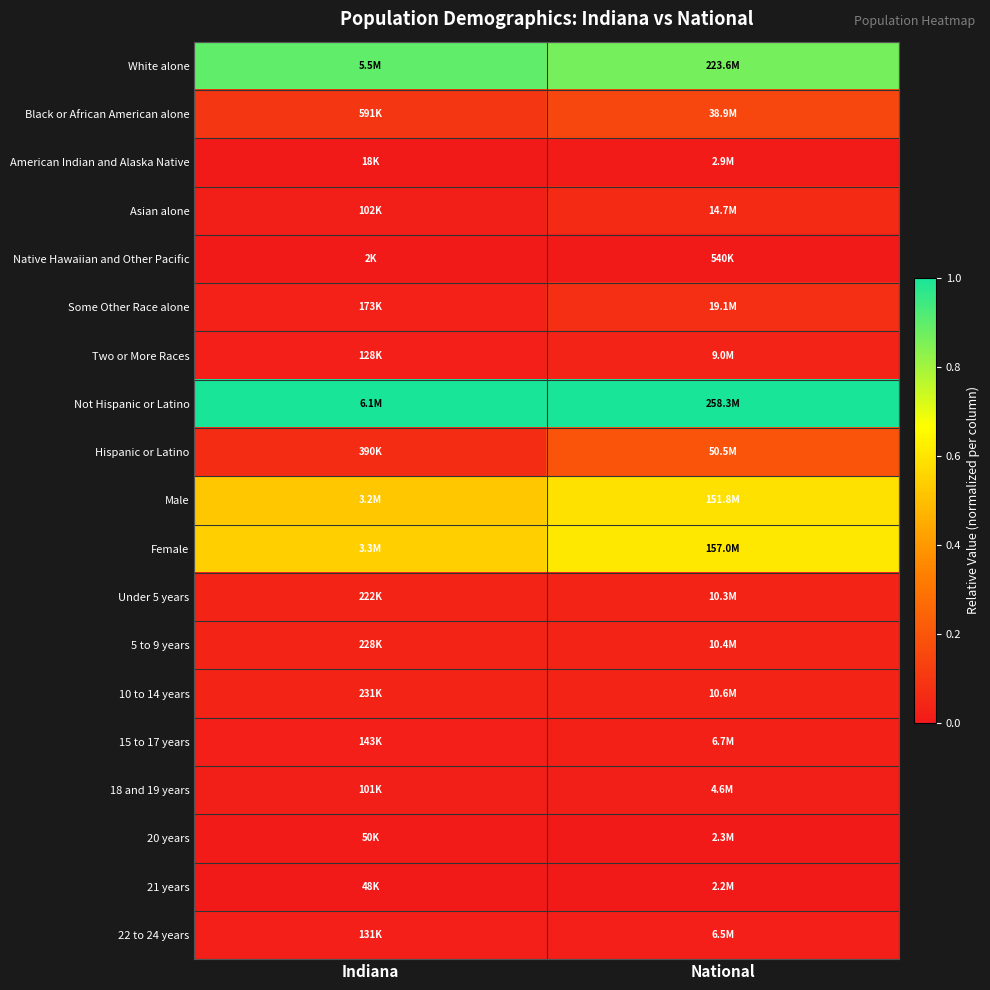

At National, list the series in order from largest to smallest.

Not Hispanic or Latino, White alone, Female, Male, Hispanic or Latino, Black or African American alone, Some Other Race alone, Asian alone, 10 to 14 years, 5 to 9 years, Under 5 years, Two or More Races, 15 to 17 years, 22 to 24 years, 18 and 19 years, American Indian and Alaska Native, 20 years, 21 years, Native Hawaiian and Other Pacific